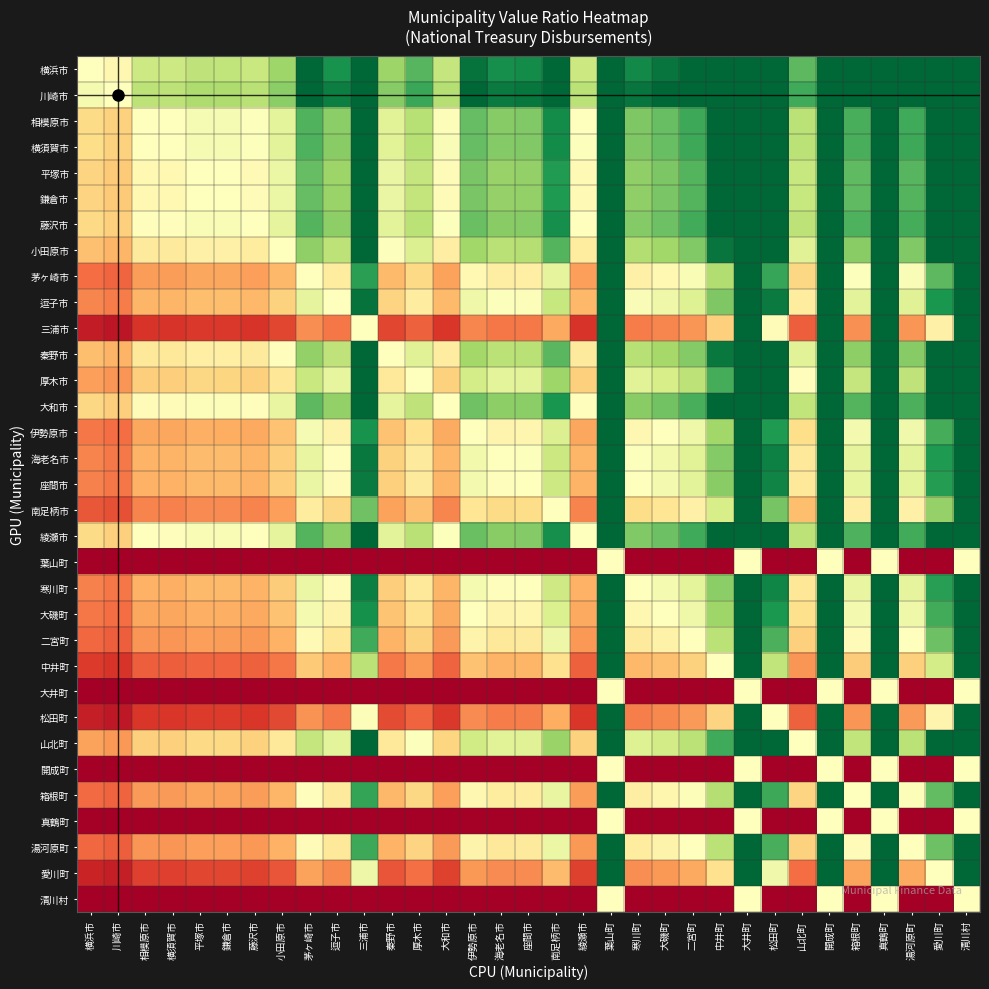

Rank the series at 愛川町 from highest to lowest value.

川崎市, 横浜市, 横須賀市, 相模原市, 綾瀬市, 藤沢市, 大和市, 鎌倉市, 平塚市, 小田原市, 秦野市, 山北町, 厚木市, 逗子市, 海老名市, 座間市, 寒川町, 大磯町, 伊勢原市, 茅ヶ崎市, 箱根町, 湯河原町, 二宮町, 南足柄市, 中井町, 愛川町, 松田町, 三浦市, 葉山町, 大井町, 開成町, 真鶴町, 清川村